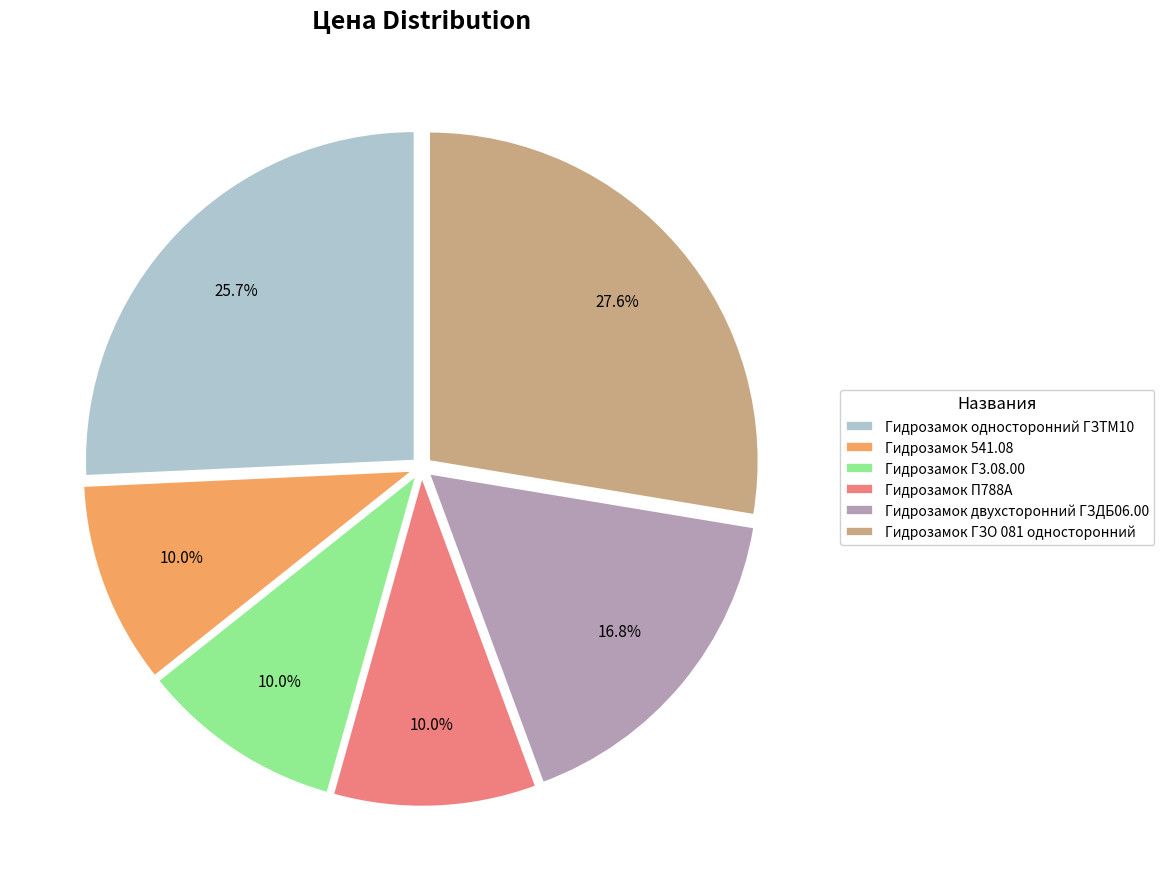

Does any single category account for the majority?

No